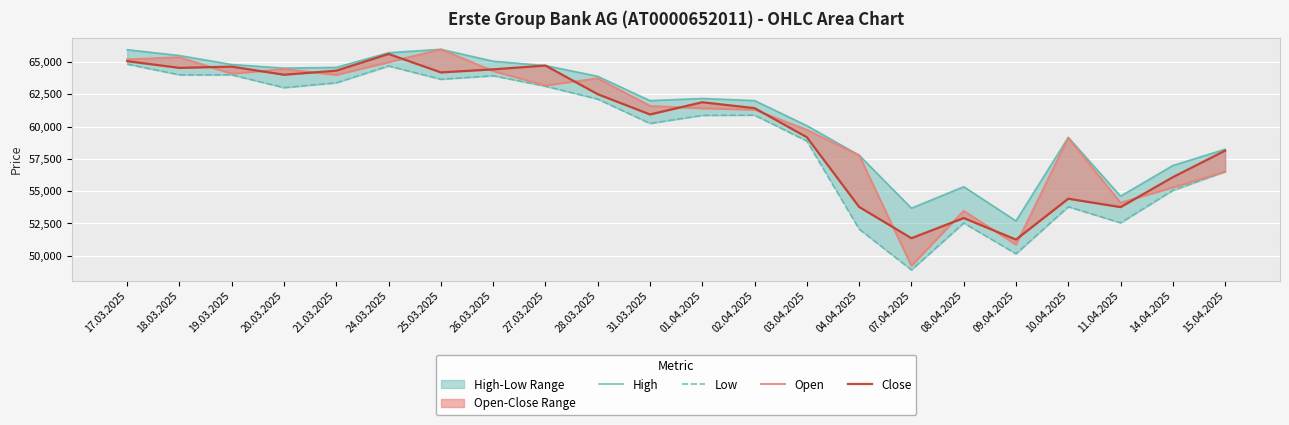

What is the label of the 22nd point from the right?

17.03.2025